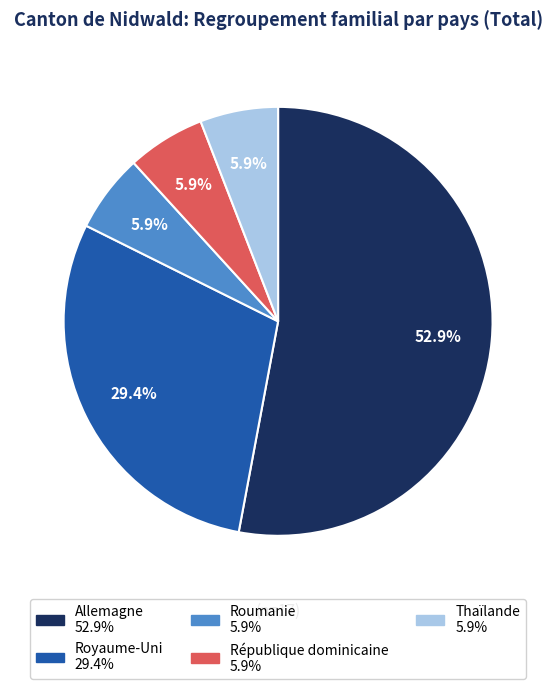

What percentage is the République dominicaine slice, to the nearest percent?

6%